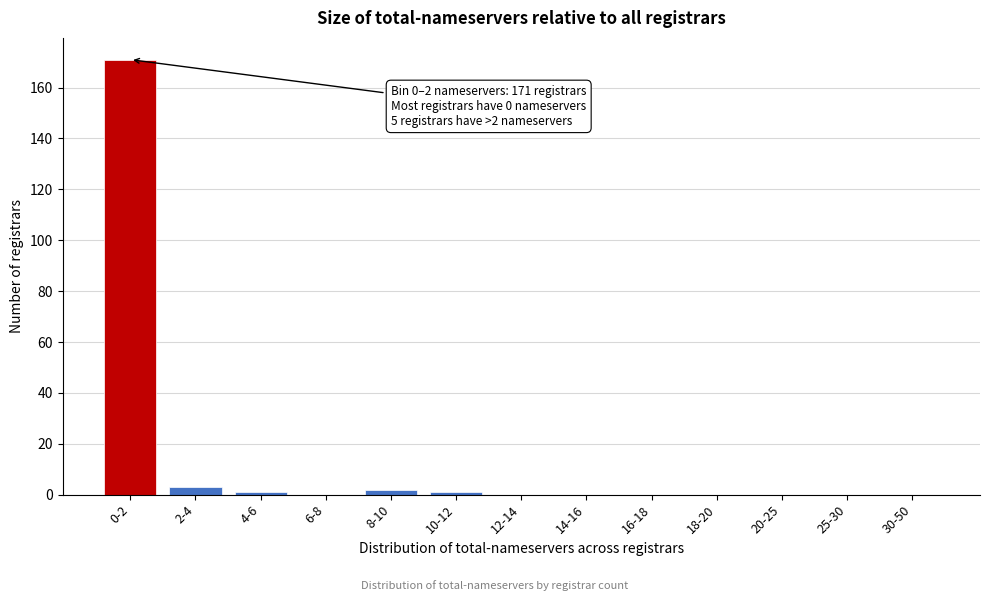

Reading left to right, extract all data points from this chart.

0-2=171	2-4=3	4-6=1	6-8=0	8-10=2	10-12=1	12-14=0	14-16=0	16-18=0	18-20=0	20-25=0	25-30=0	30-50=0